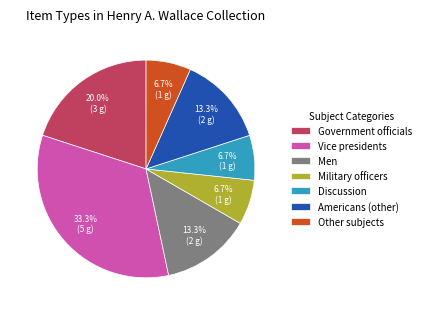

To the nearest percent, what portion does Military officers represent?

7%